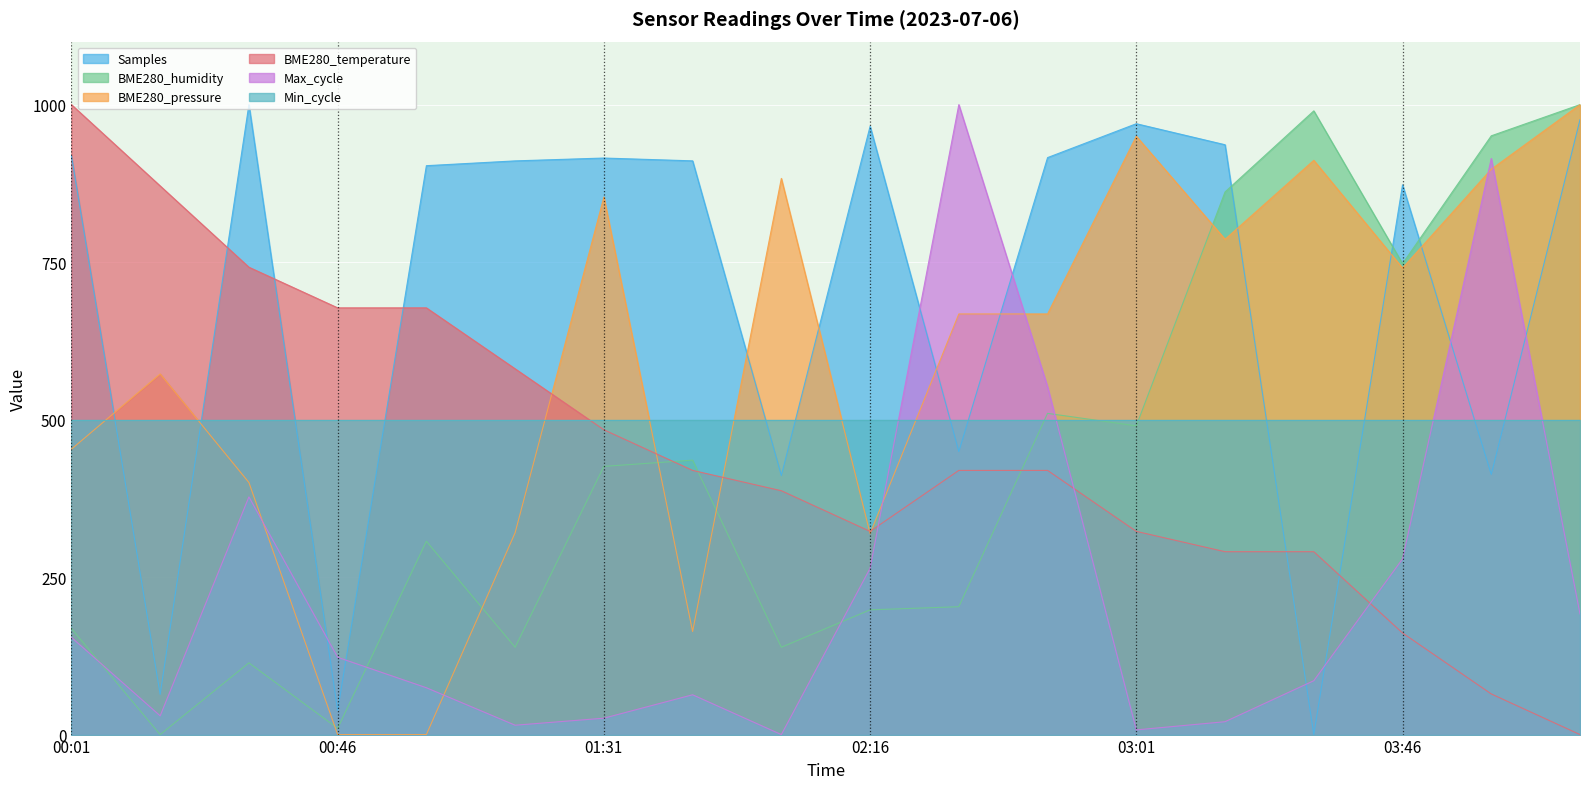

Does the chart display data point markers on the line(s)?

No